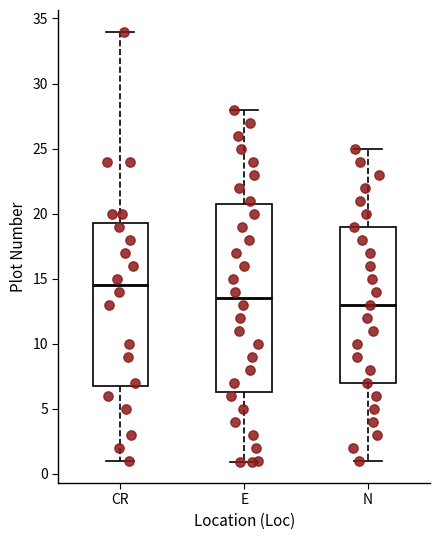

Which box has the lowest median line?

N